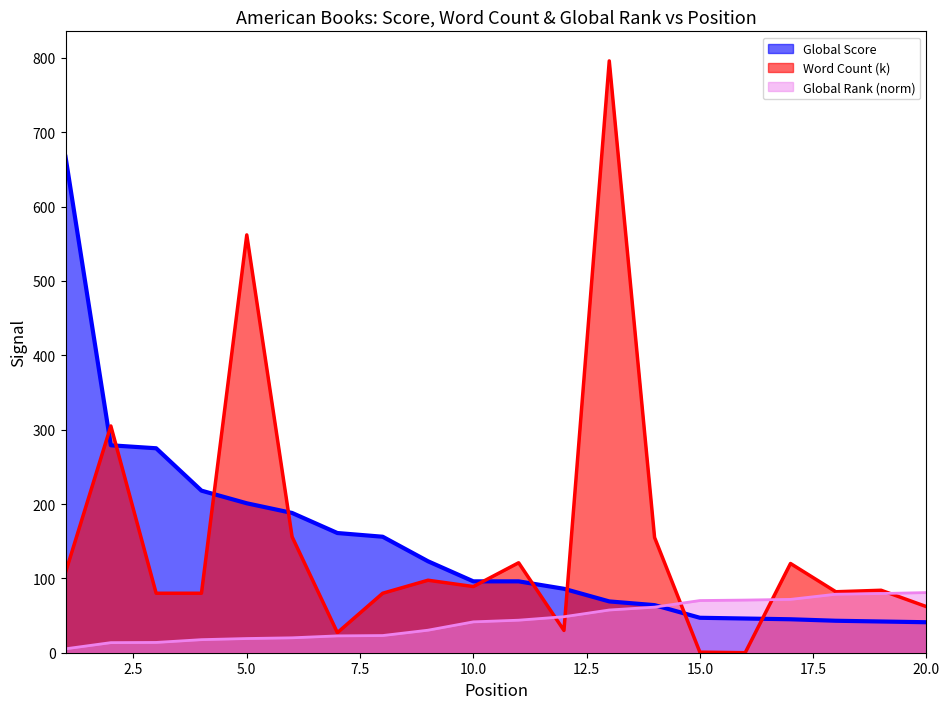

Which has a higher value, 16 or 12?

12